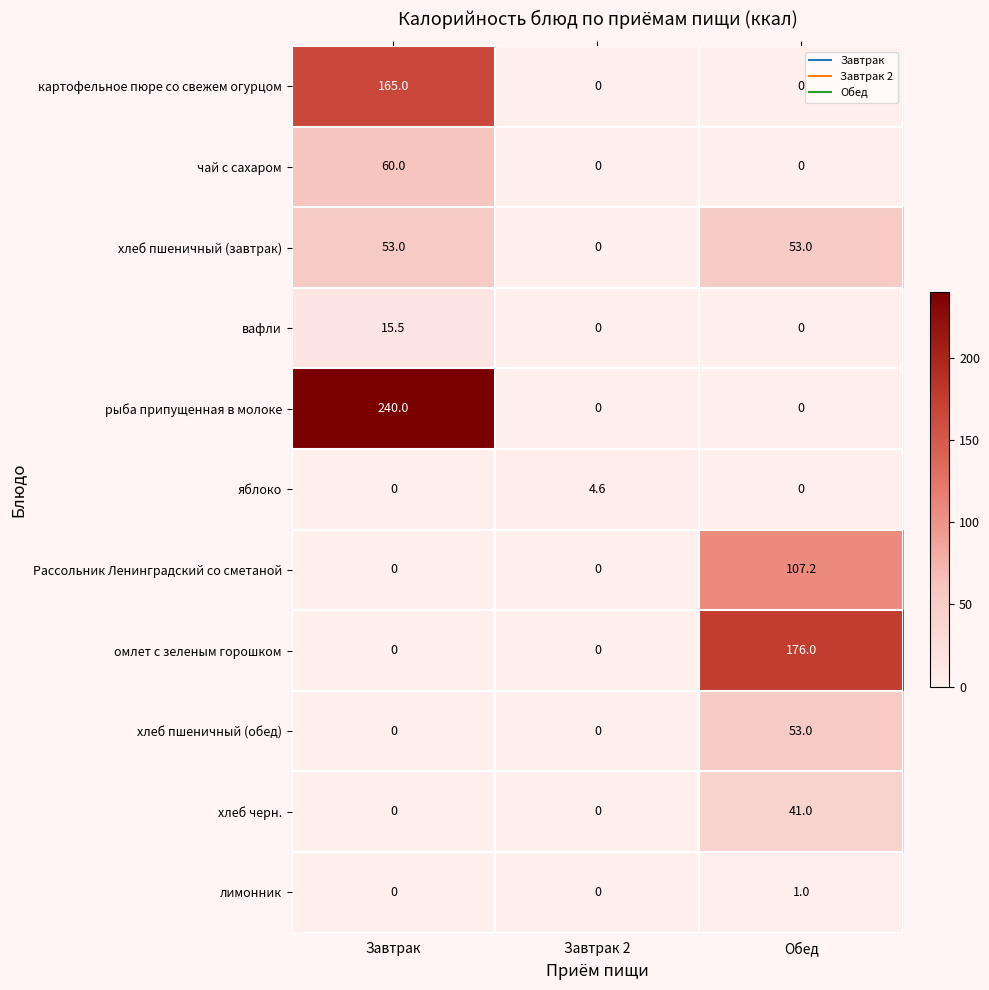

What is the difference between the maximum and minimum values in the рыба припущенная в молоке series?

240.0